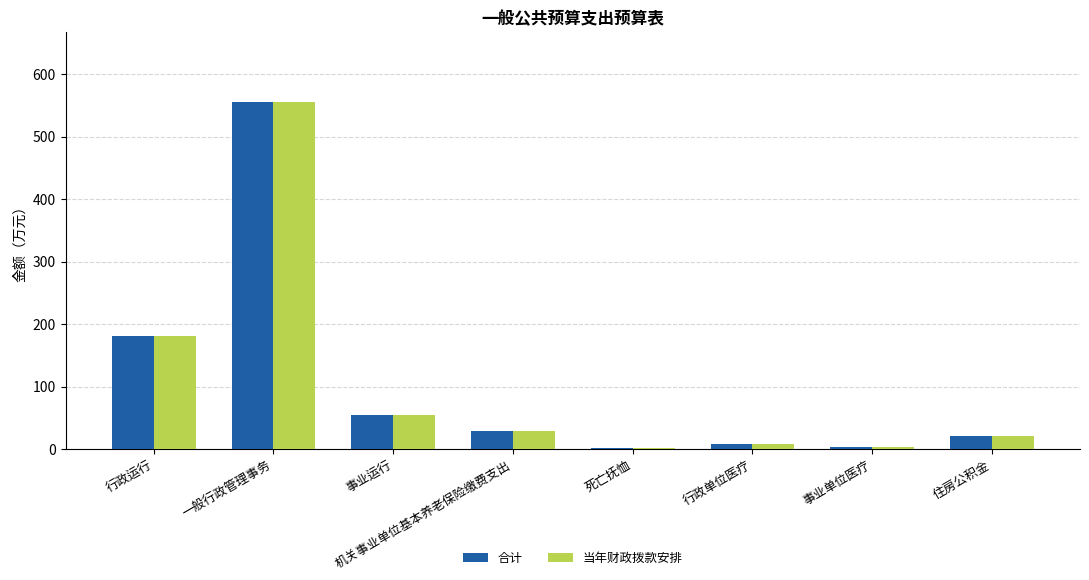

What is the sum of the 合计 values at 事业运行 and 一般行政管理事务?

610.6